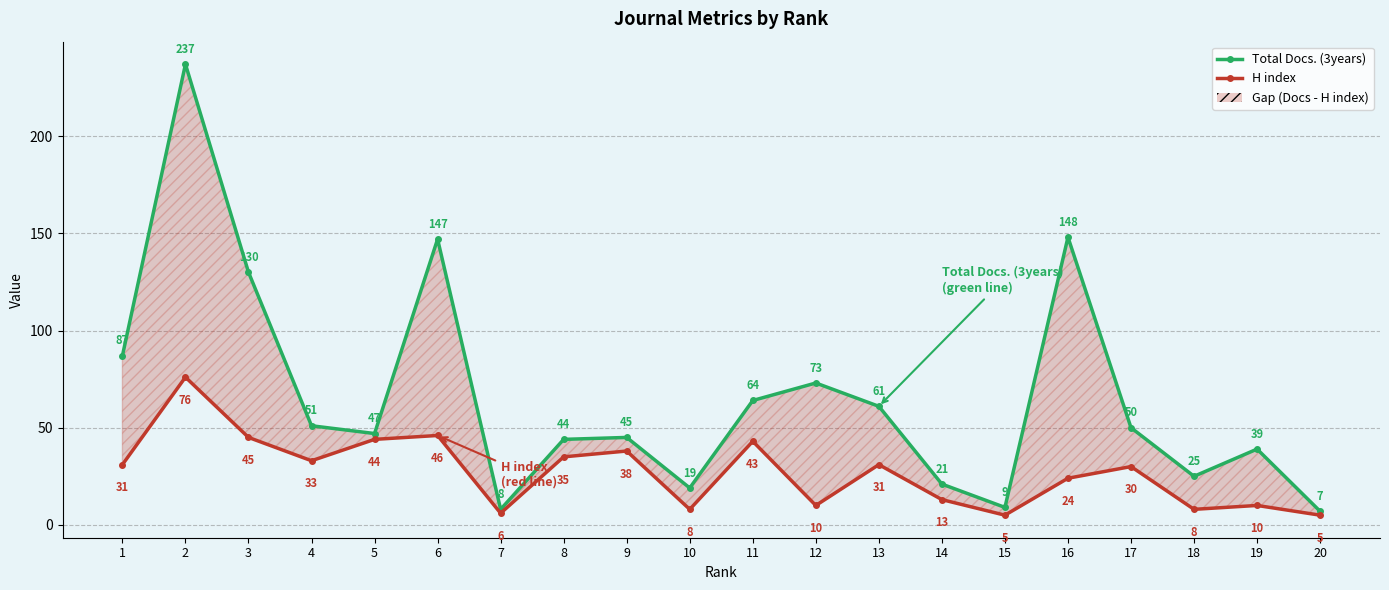

True or false: Total Docs. (3years) and H index cross at least once.

False